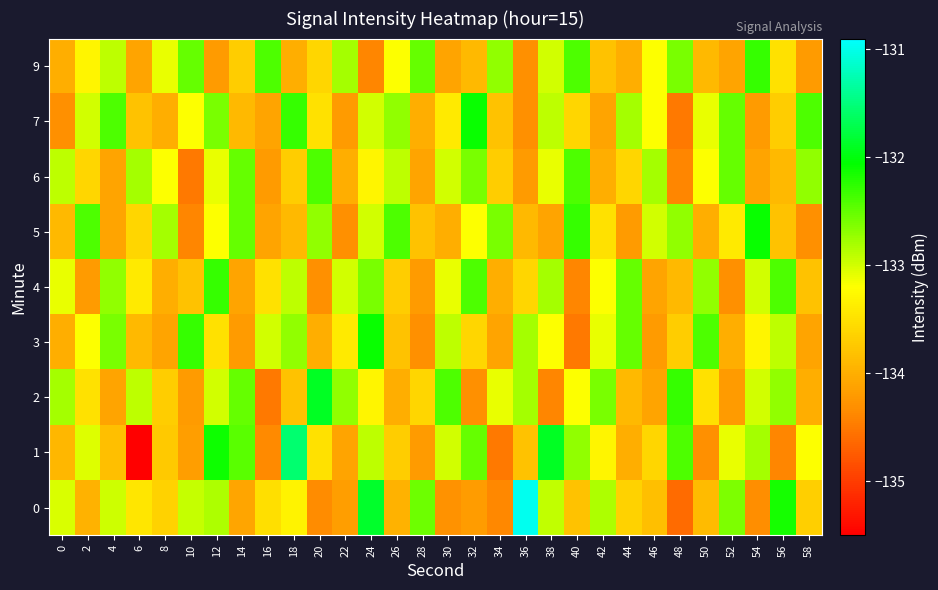

At how many categories does at least one series exceed -131?

1